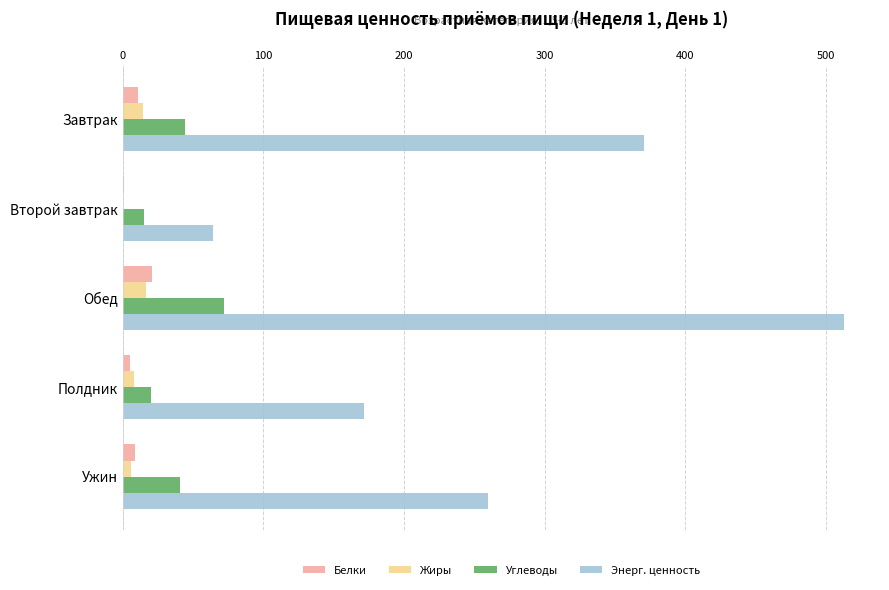

At which category is the sum across all series the highest?

Обед